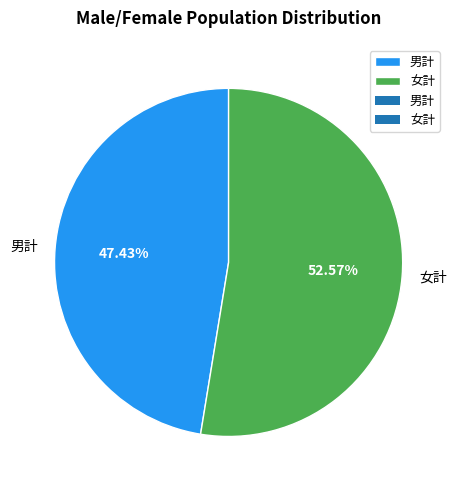

What is the total percentage of 女計 and 男計?

100.0%